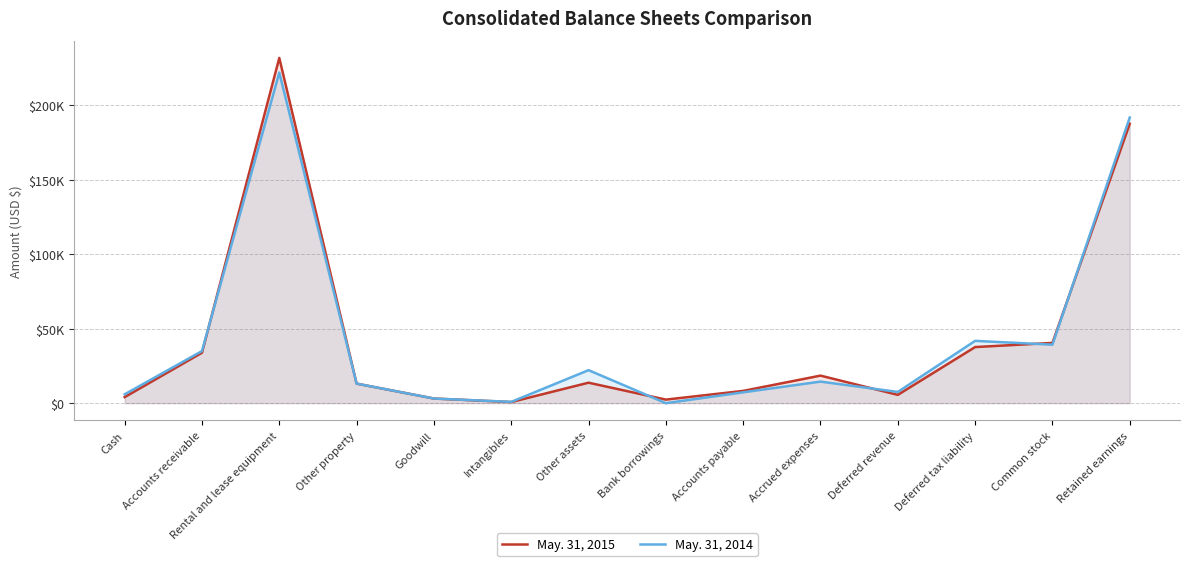

How many interior local peaks does the May. 31, 2015 series have?

3